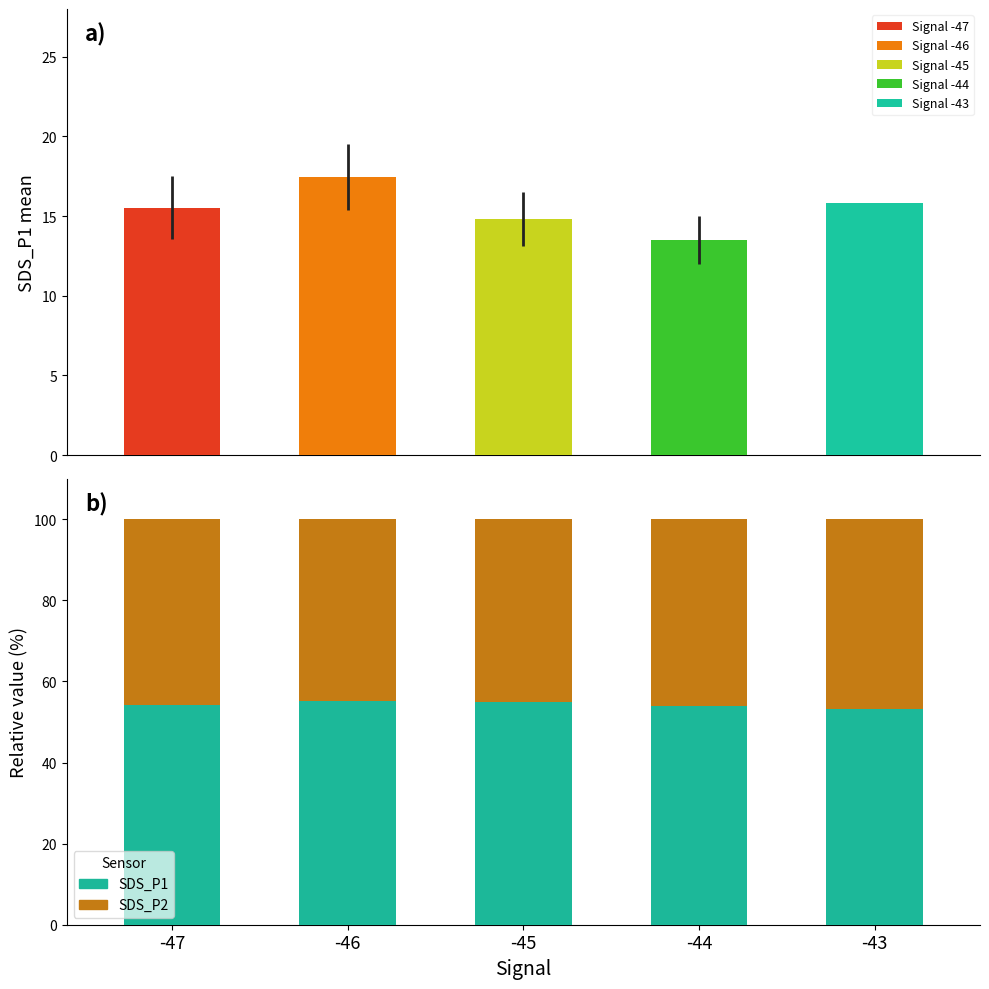

At which category is the sum across all series the highest?

-44